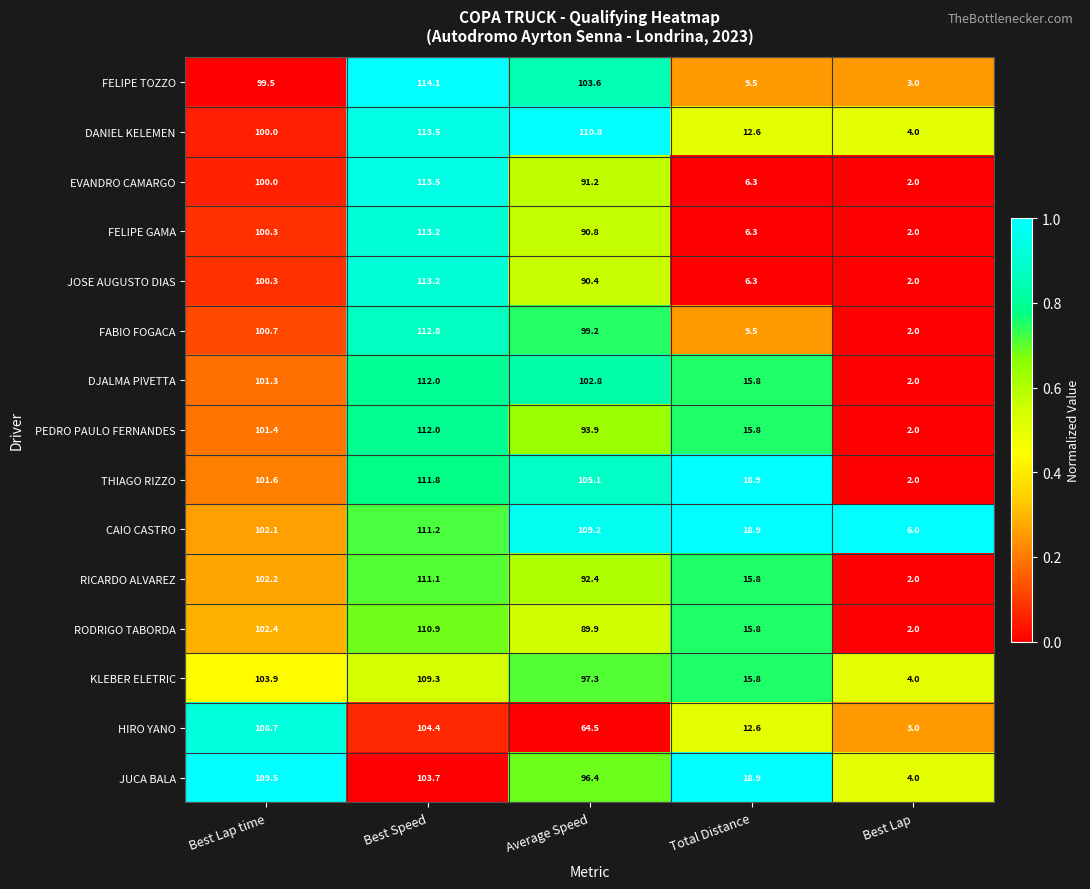

What is the difference between the THIAGO RIZZO values at Total Distance and Best Lap time?

82.7